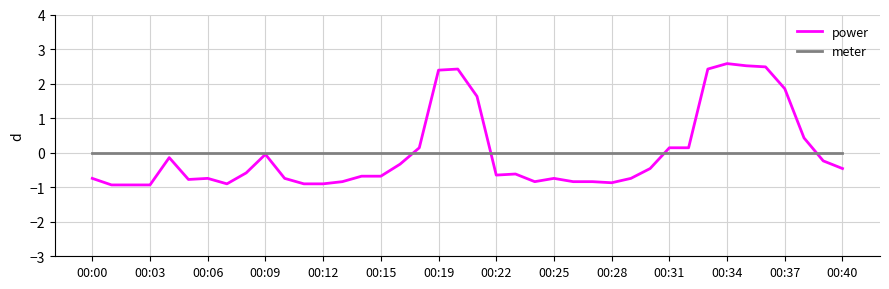

Which series has the largest range (max minus min)?

power